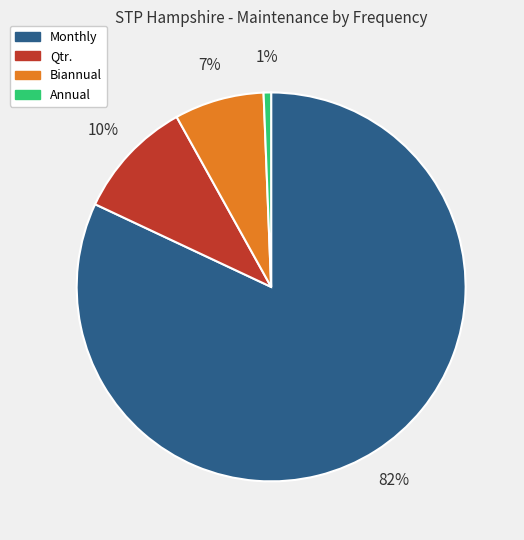

To the nearest percent, what is the average slice percentage?

25%